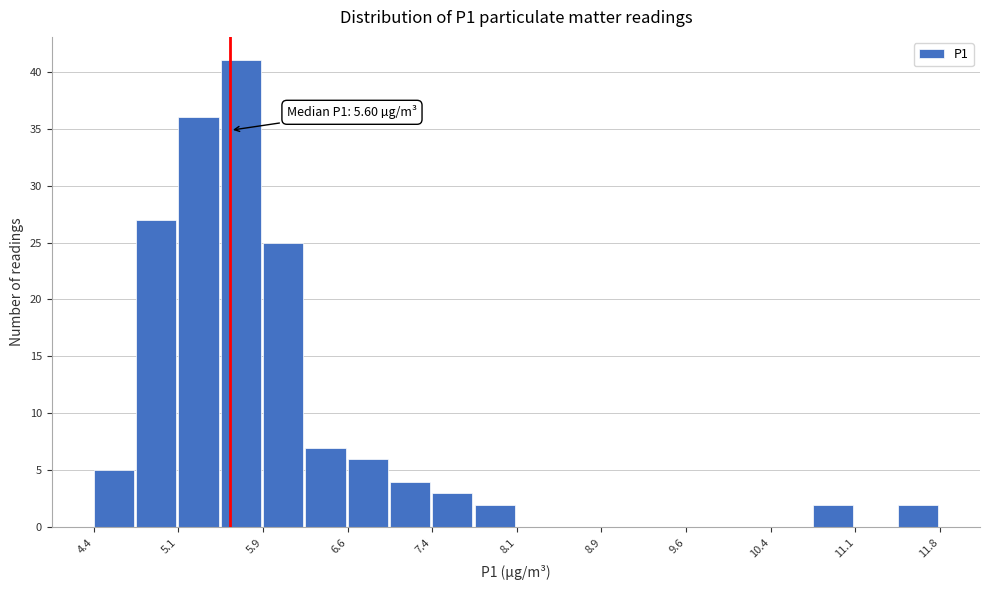

Around what value on the x-axis is the tallest bar? Give the approximate position of its centre, as read against the axis.

5.7